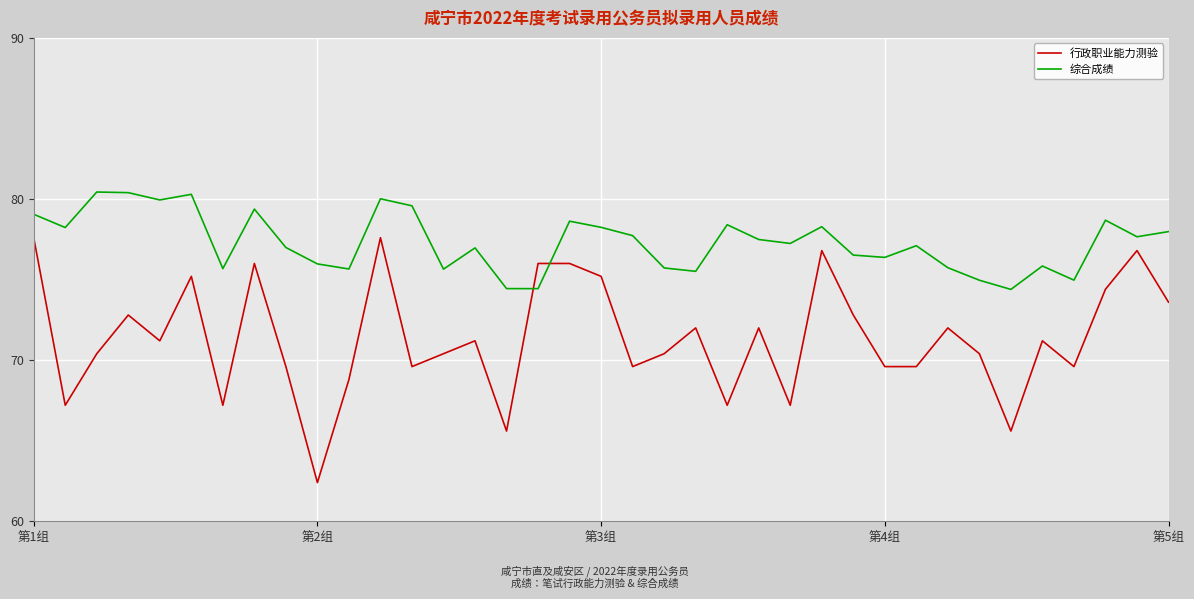

List the series in order of their overall mean, lowest first.

行政职业能力测验, 综合成绩